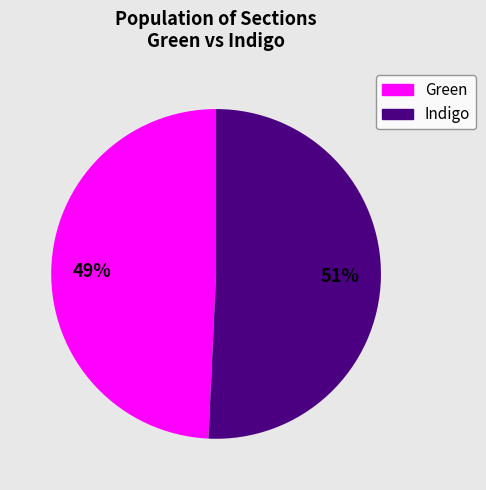

Rank the categories by value from highest to lowest.

Indigo, Green